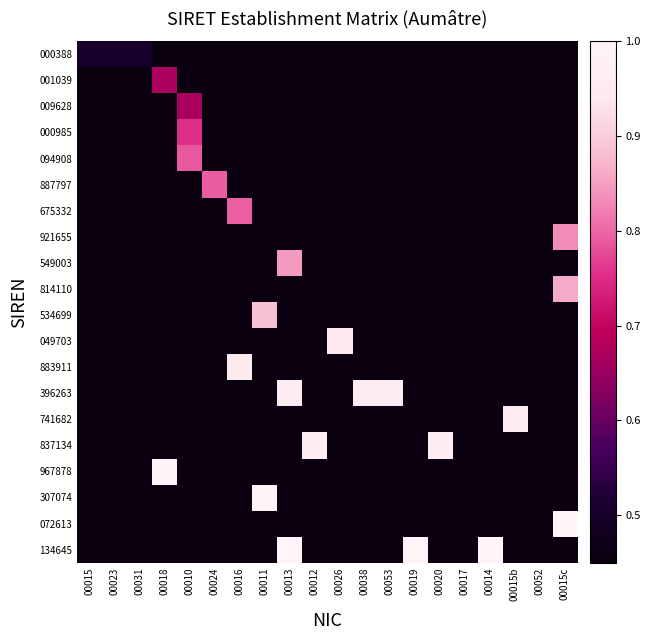

What is the total value across all series at 00038?

9.5